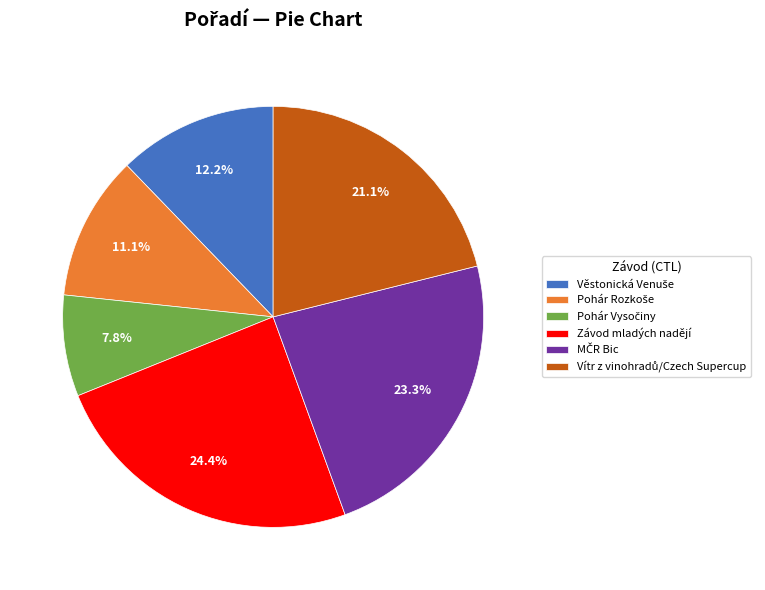

Count the number of slices in the pie.

6